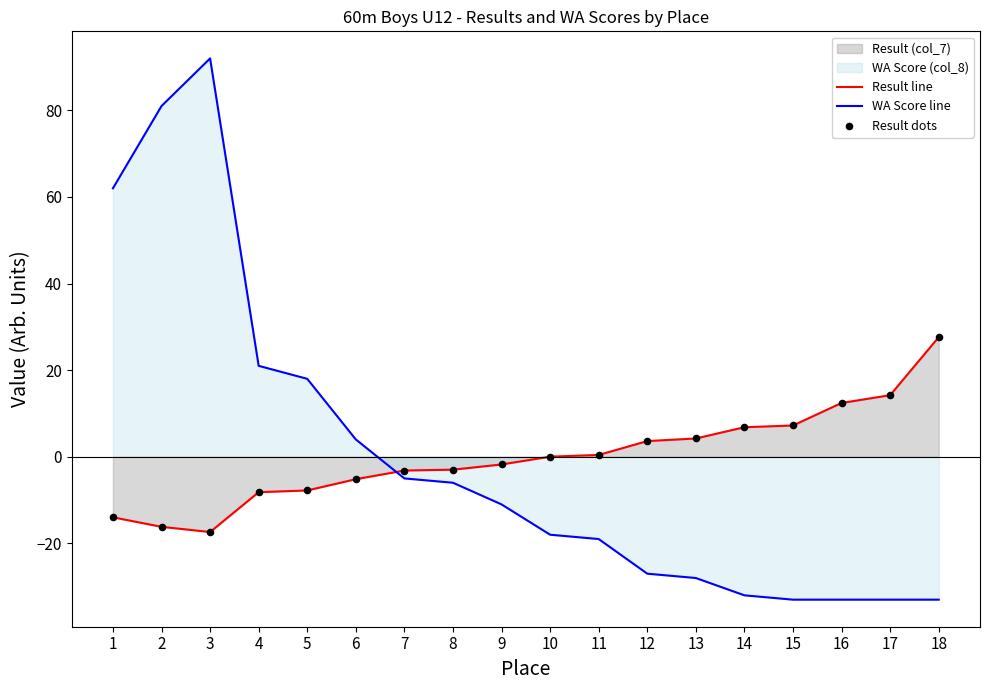

Which series reaches the minimum Y coordinate?

WA Score line